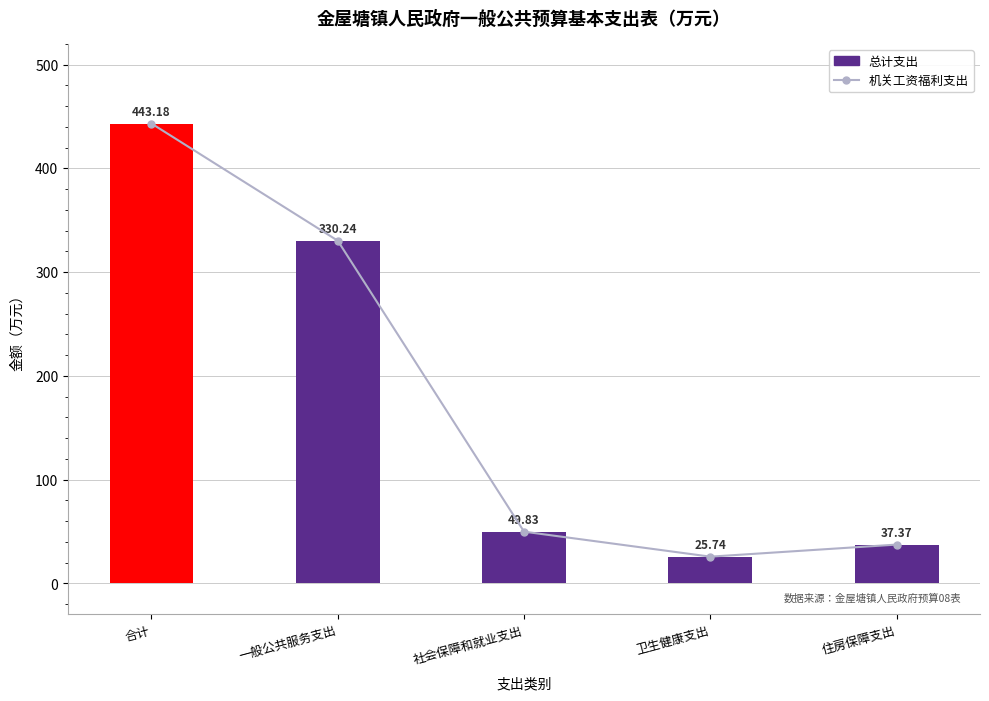

Is the value of 机关工资福利支出 at 合计 greater than the value of 总计支出 at 合计?

No